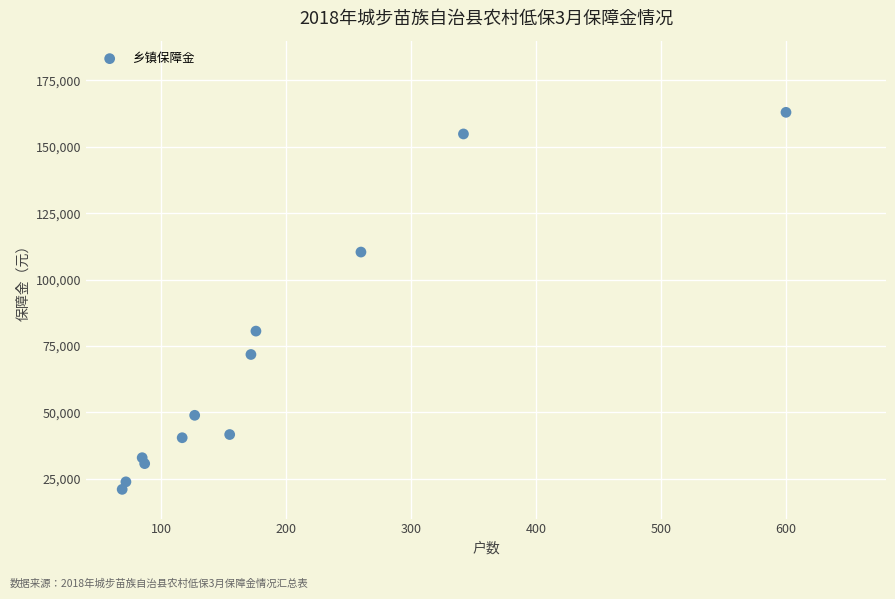

What Y value in the scatter plot is closest to 92010?

80611